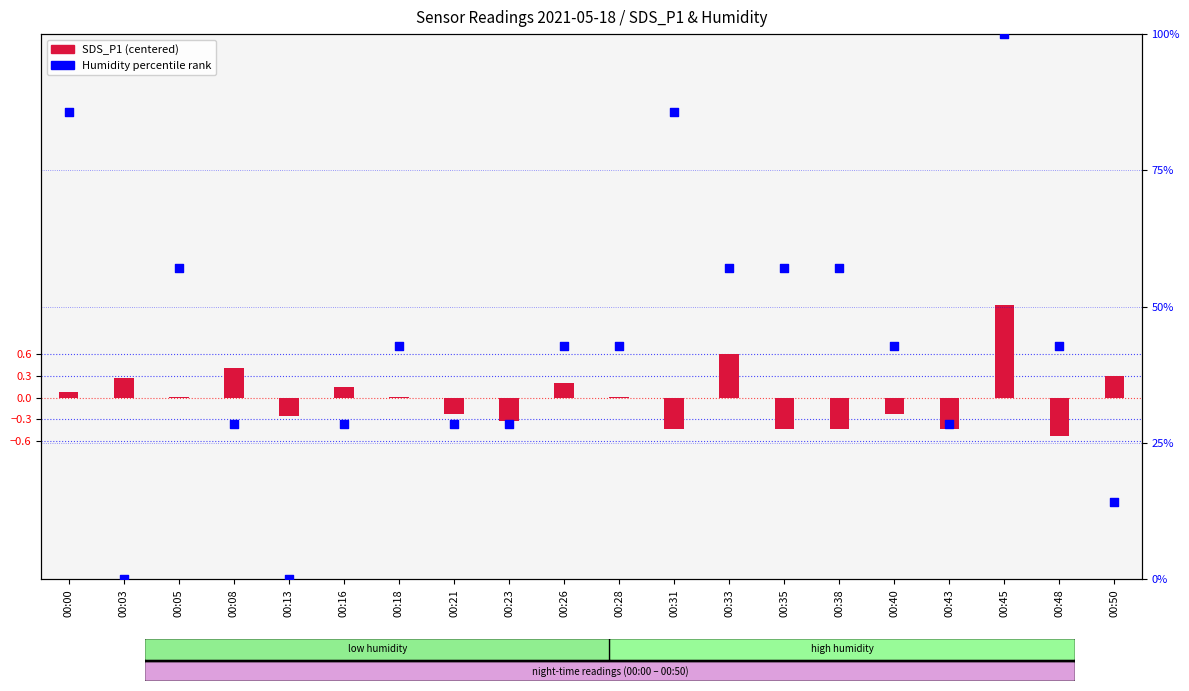

Which series has the largest Y range (max minus min)?

Humidity percentile